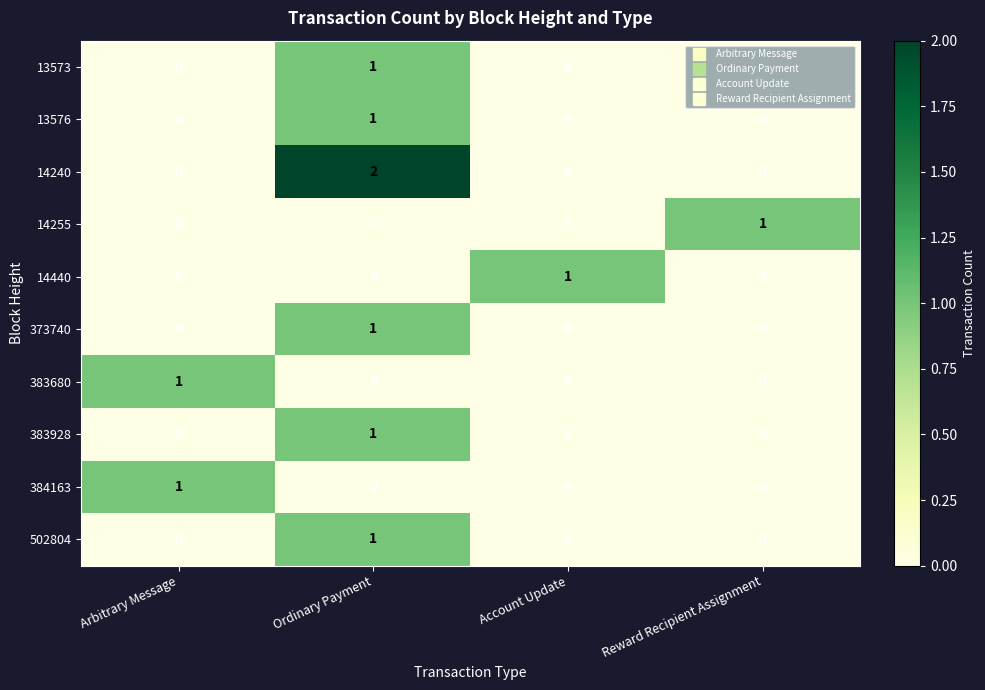

Which category has the highest value in the 384163 series?

Arbitrary Message